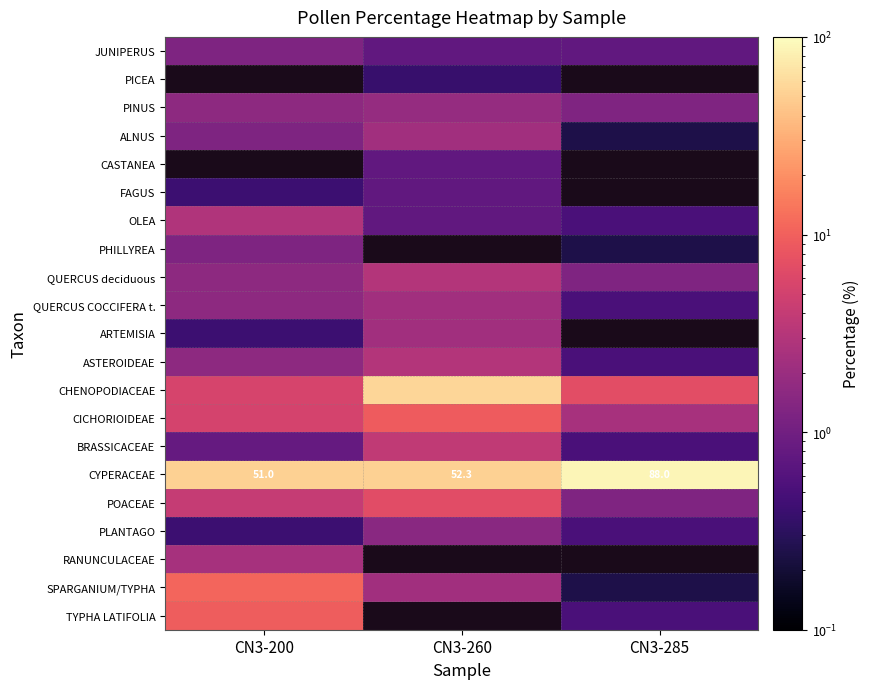

What is the highest value of the JUNIPERUS series?

1.2